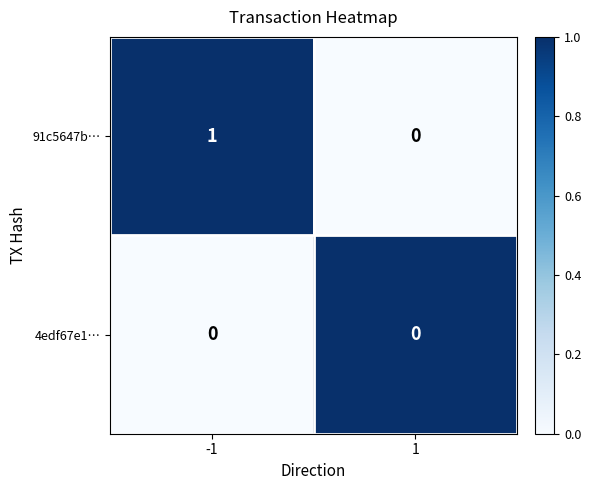

Which series has the largest total across all categories?

91c5647b…